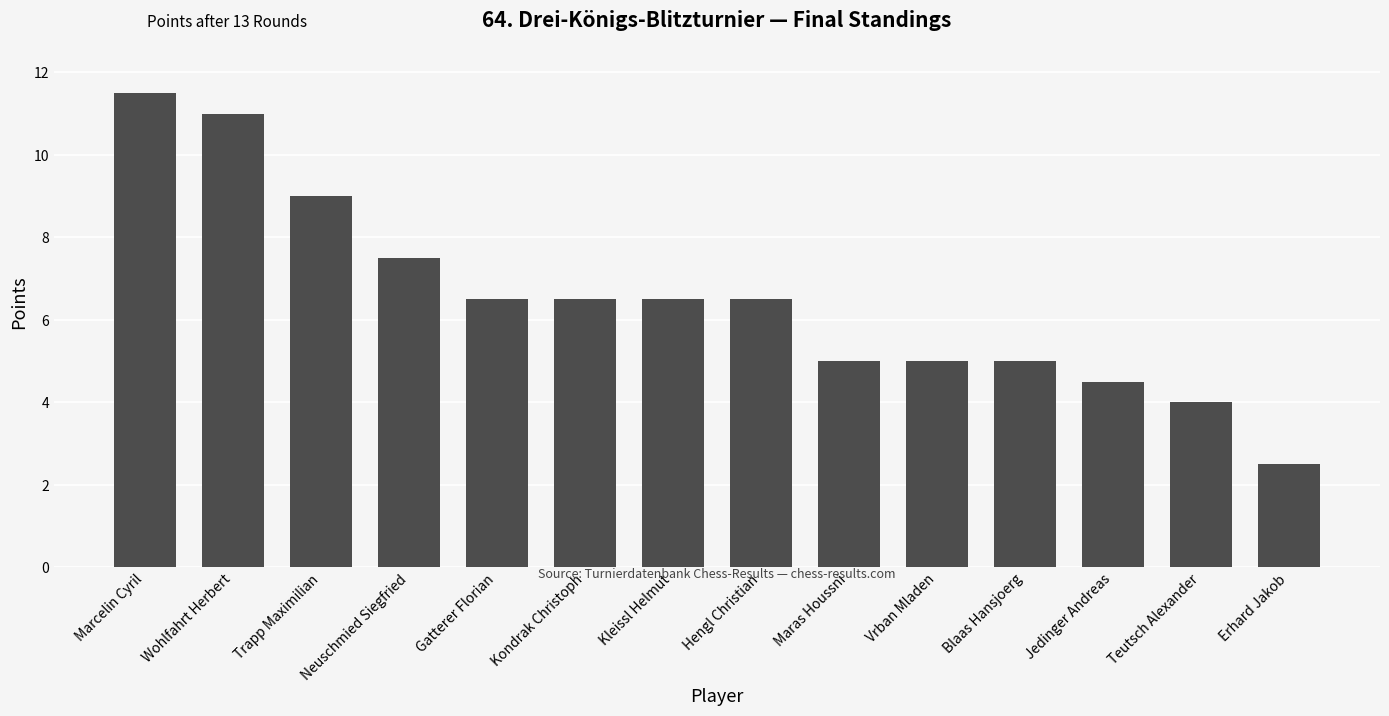

The value at Gatterer Florian is 6.5. True or false?

True